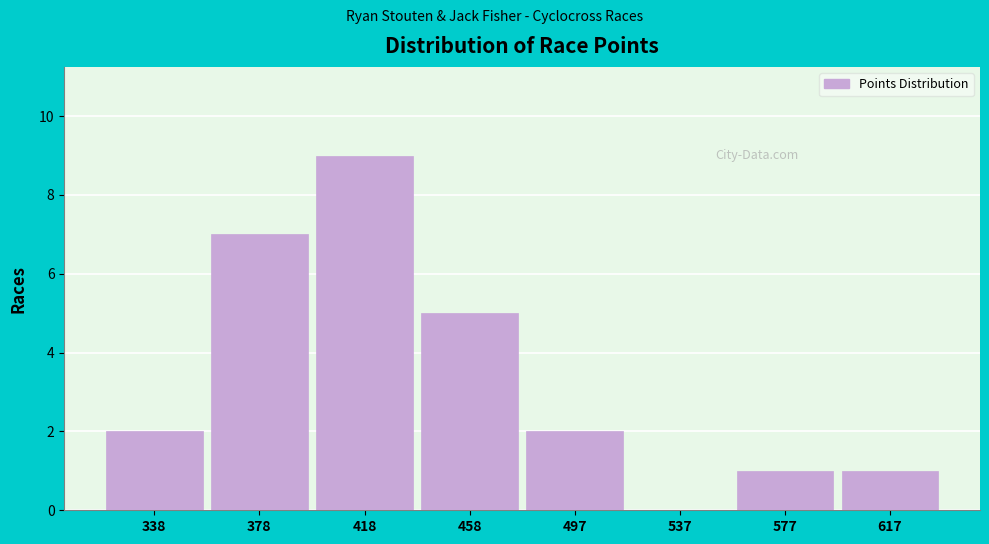

Reading right to left, what are all the values shown in this chart?

617=1	577=1	537=0	497=2	458=5	418=9	378=7	338=2